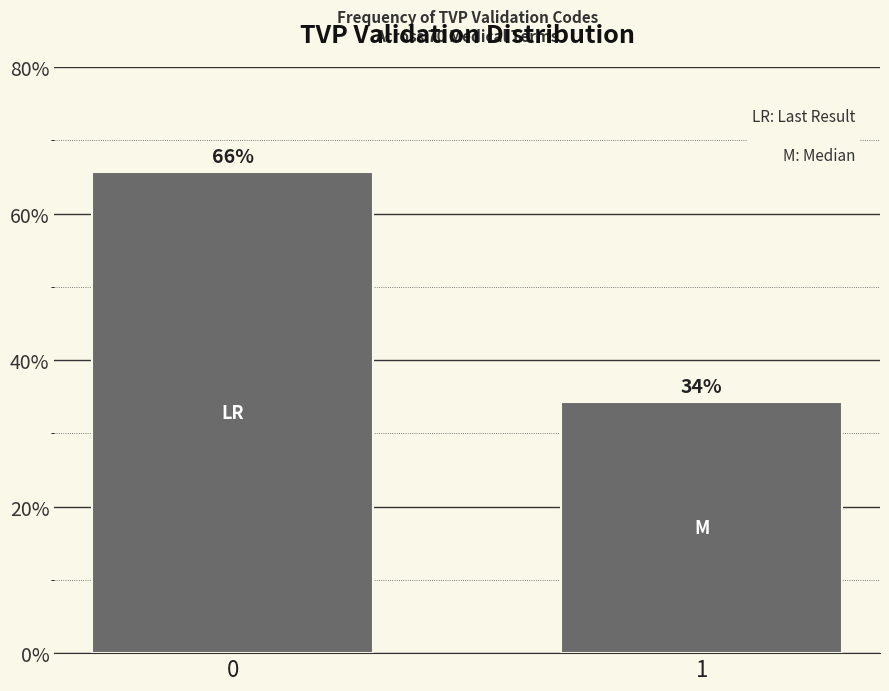

Rank the categories by value from highest to lowest.

0, 1